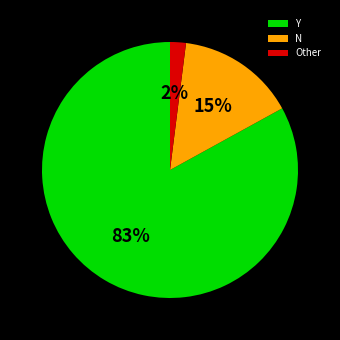

True or false: N accounts for 20% of the total.

False